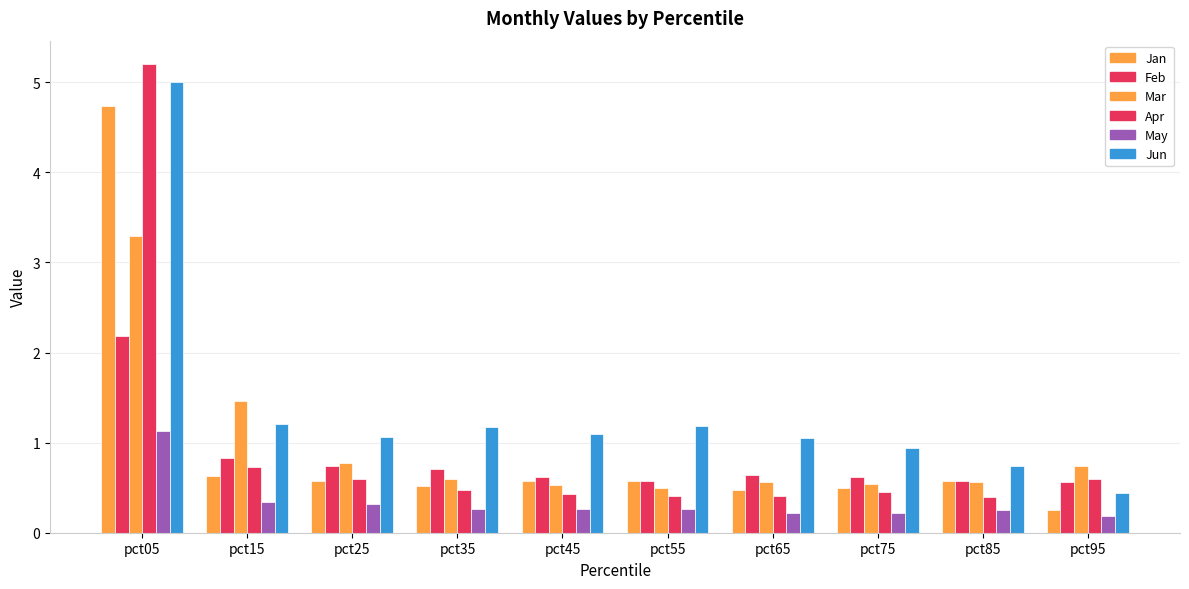

Reading left to right, extract all data points from this chart.

Jan: pct05=4.7	pct15=0.6	pct25=0.6	pct35=0.5	pct45=0.6	pct55=0.6	pct65=0.5	pct75=0.5	pct85=0.6	pct95=0.3
Feb: pct05=2.2	pct15=0.8	pct25=0.7	pct35=0.7	pct45=0.6	pct55=0.6	pct65=0.6	pct75=0.6	pct85=0.6	pct95=0.6
Mar: pct05=3.3	pct15=1.5	pct25=0.8	pct35=0.6	pct45=0.5	pct55=0.5	pct65=0.6	pct75=0.5	pct85=0.6	pct95=0.7
Apr: pct05=5.2	pct15=0.7	pct25=0.6	pct35=0.5	pct45=0.4	pct55=0.4	pct65=0.4	pct75=0.4	pct85=0.4	pct95=0.6
May: pct05=1.1	pct15=0.3	pct25=0.3	pct35=0.3	pct45=0.3	pct55=0.3	pct65=0.2	pct75=0.2	pct85=0.3	pct95=0.2
Jun: pct05=5.0	pct15=1.2	pct25=1.1	pct35=1.2	pct45=1.1	pct55=1.2	pct65=1.1	pct75=0.9	pct85=0.7	pct95=0.4